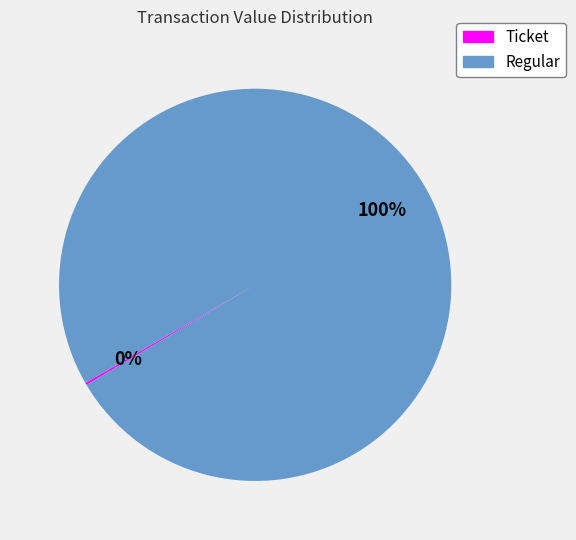

Is there any slice that represents more than half of the pie?

Yes